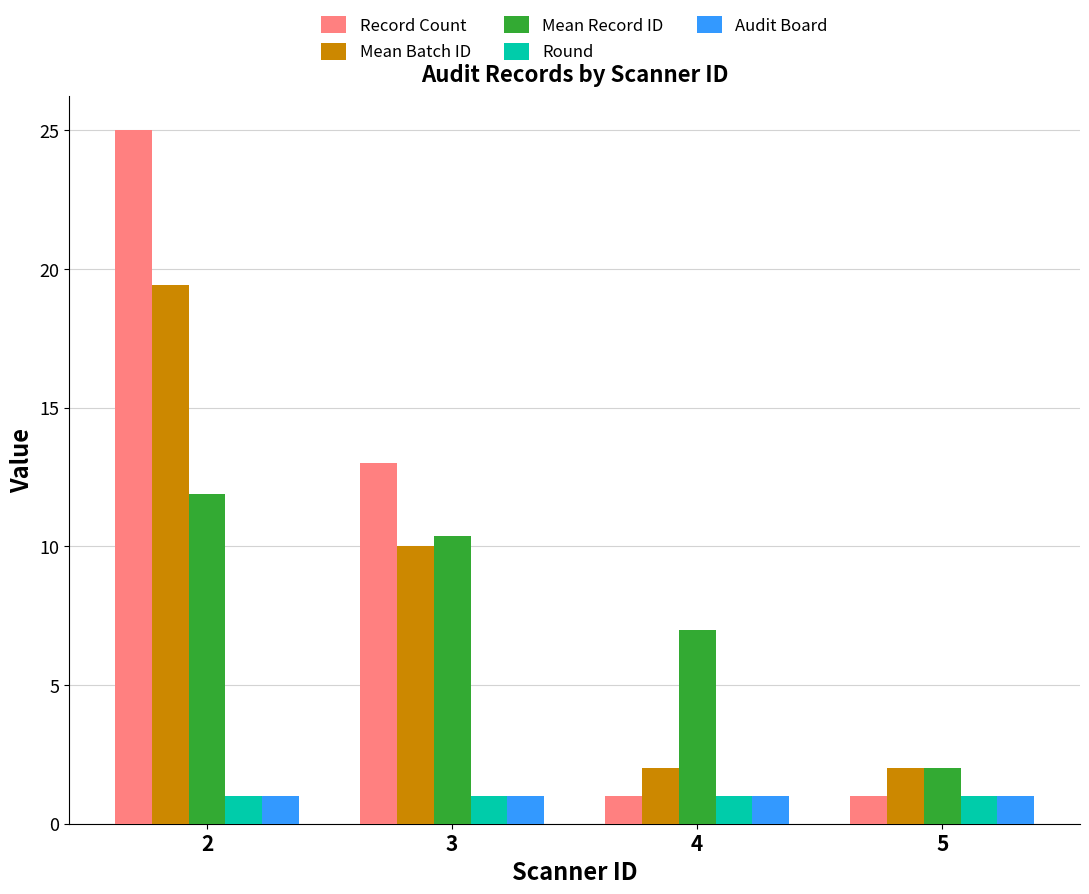

At which category is the sum across all series the highest?

2